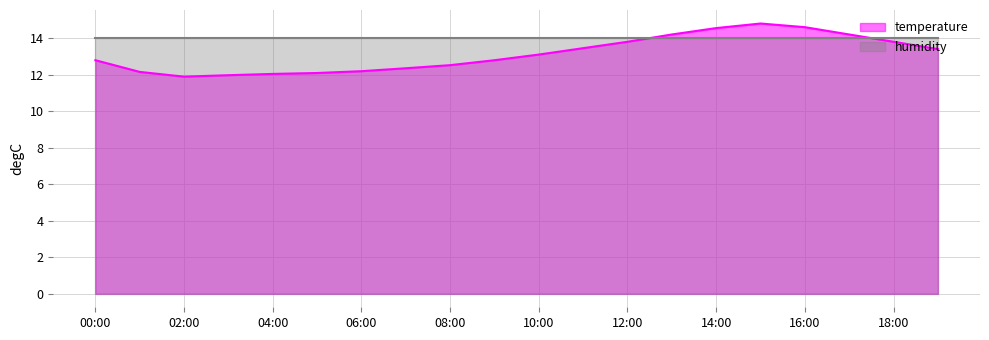

What is the difference between the values at 16:00 and 02:00?

2.7